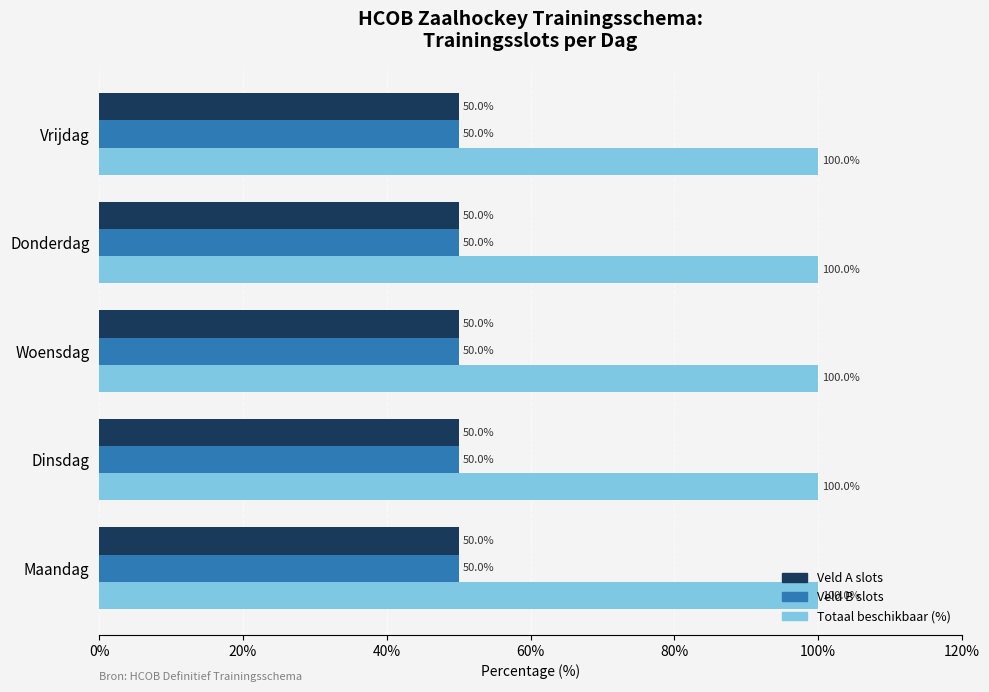

What is the spread (max minus min) of values at Maandag?

50